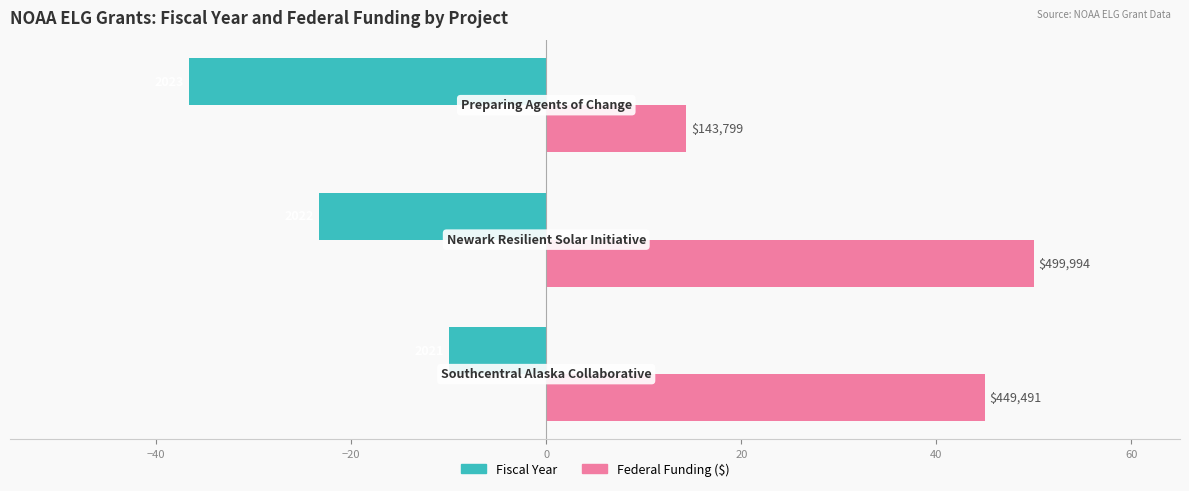

What are all the series names shown in the legend?

Fiscal Year, Federal Funding ($)